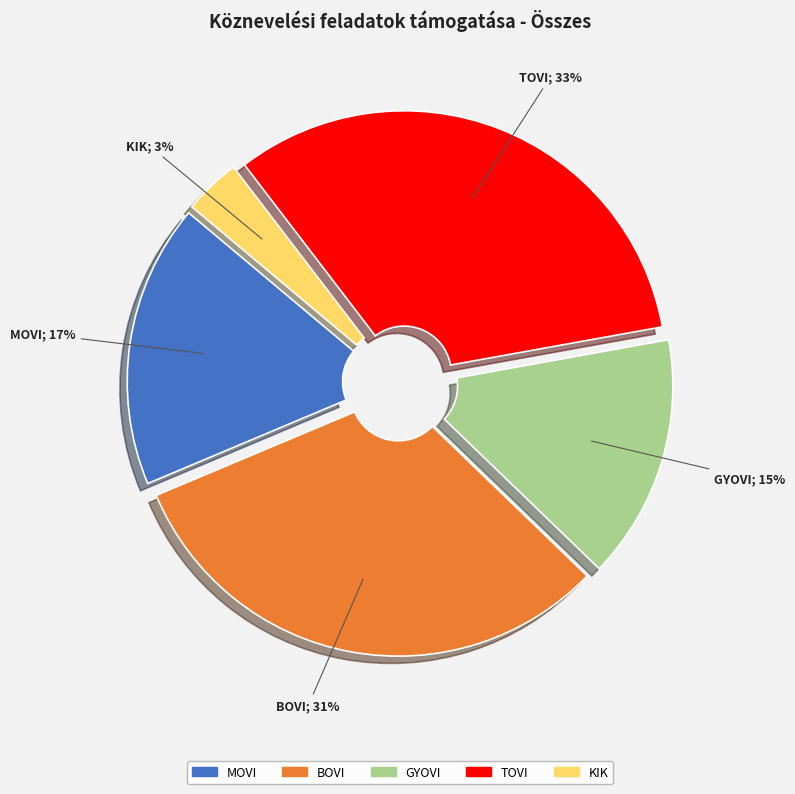

Which category has the smallest portion of the pie?

KIK